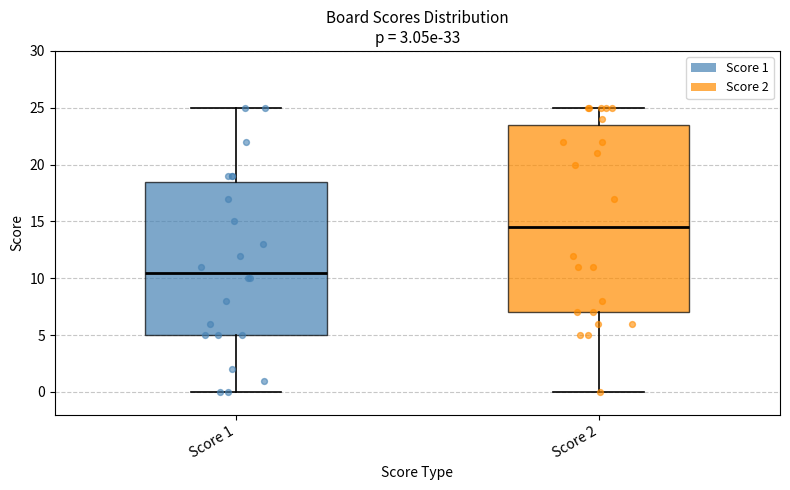

Reading left to right, read every box against the y-axis: the position of its median line, the range the box covers, and the ends of its whiskers. The values are not printed on the chart, so give them approximately, as read against the axis.

Score 1: median 10.5, box 5.0 to 18.5, whiskers 0.0 to 25.0
Score 2: median 14.5, box 7.0 to 23.5, whiskers 0.0 to 25.0